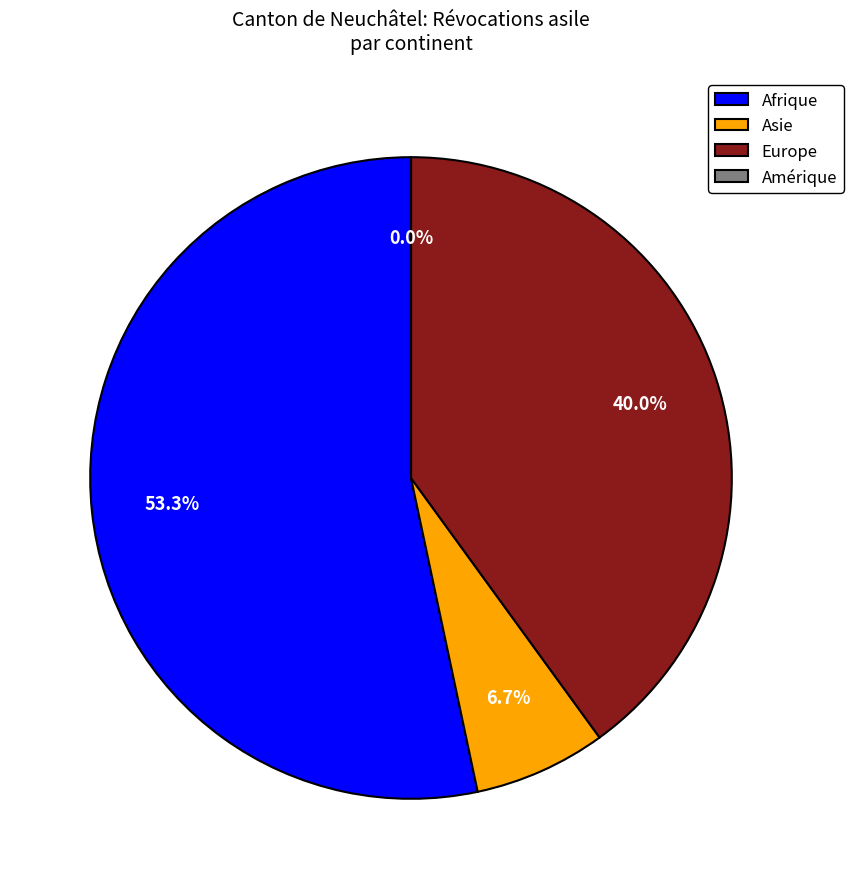

To the nearest percent, what percentage of the pie is Europe?

40%